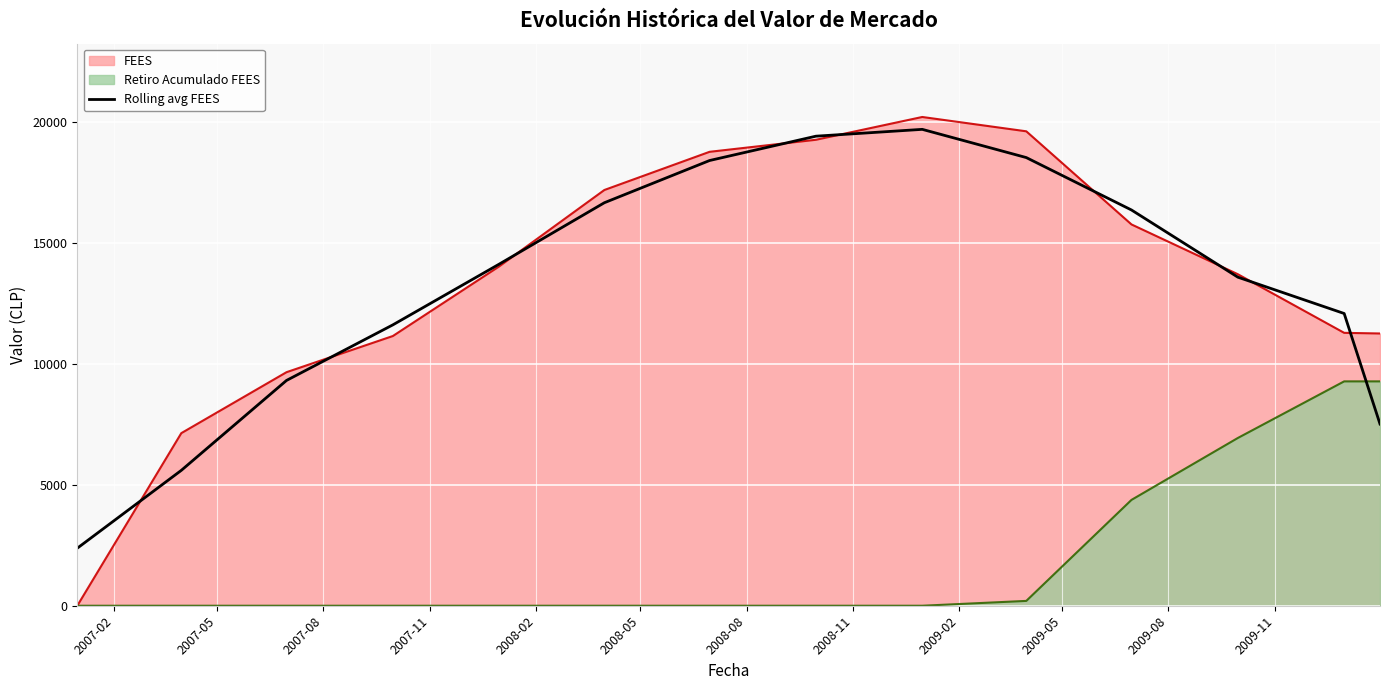

What is the average value?

13236.2